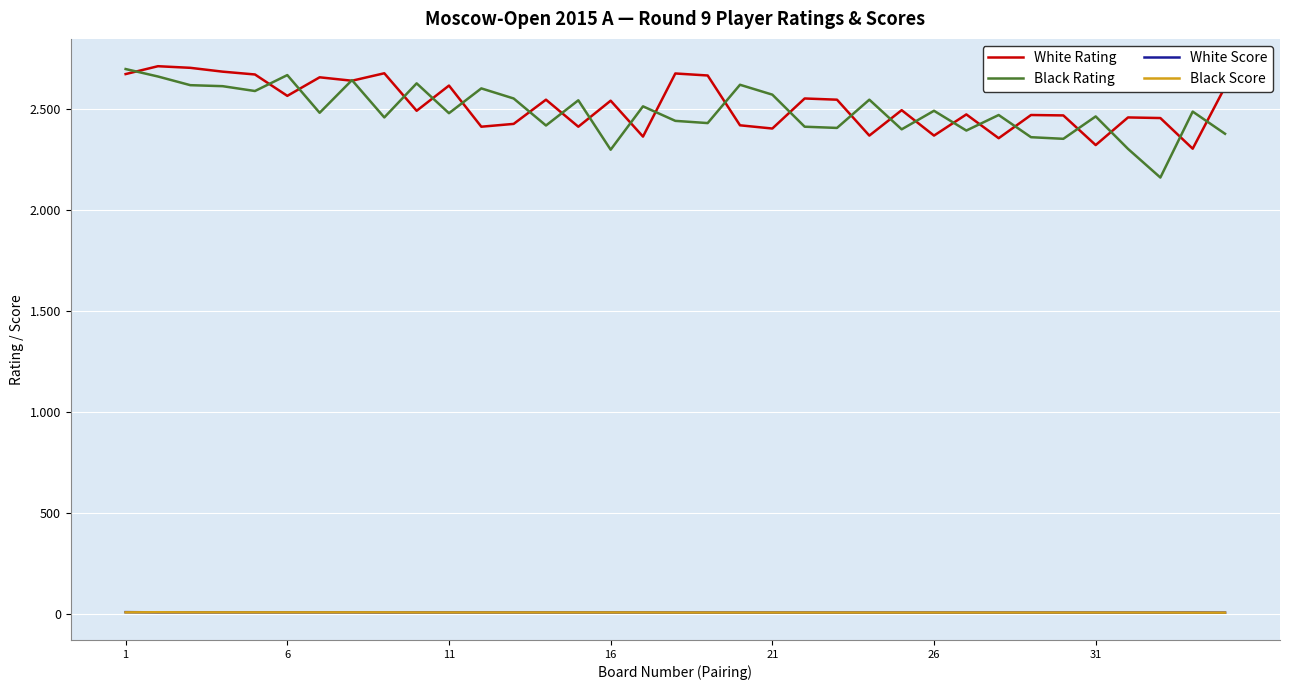

Does the chart have visible grid lines?

Yes